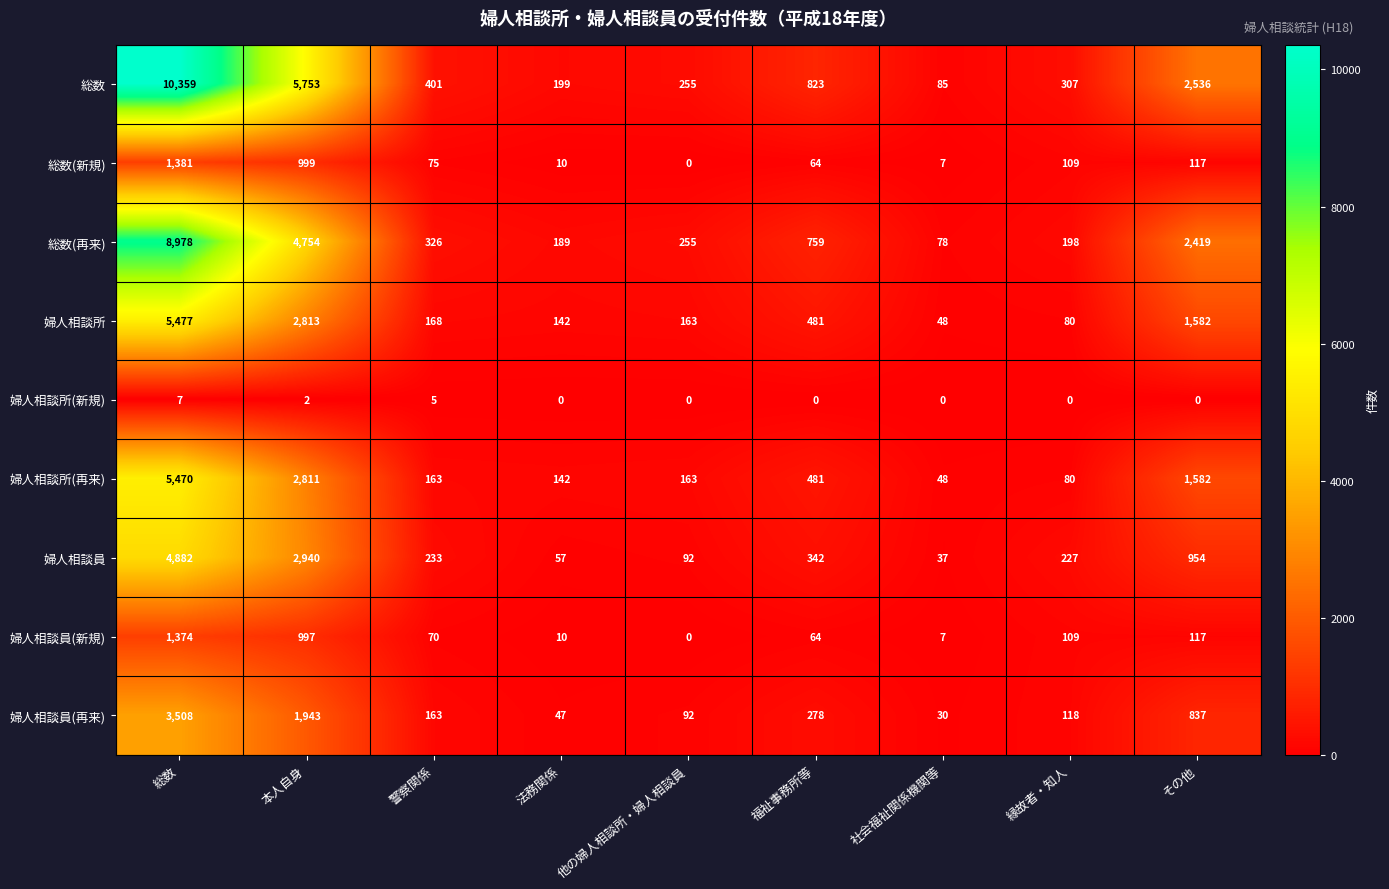

What is the sum of the 婦人相談所 values at 福祉事務所等 and 社会福祉関係機関等?

529